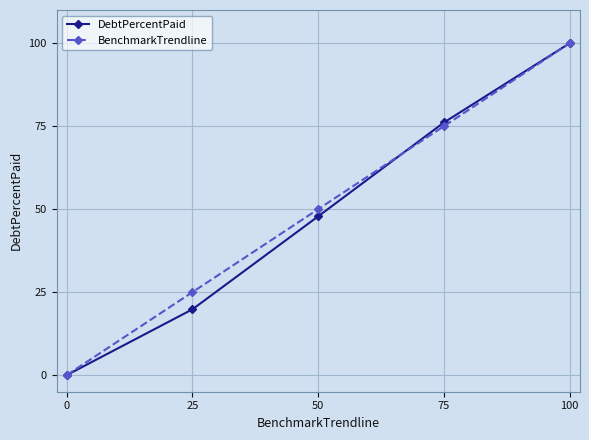

Is the value of DebtPercentPaid at 75 greater than the value of BenchmarkTrendline at 25?

Yes